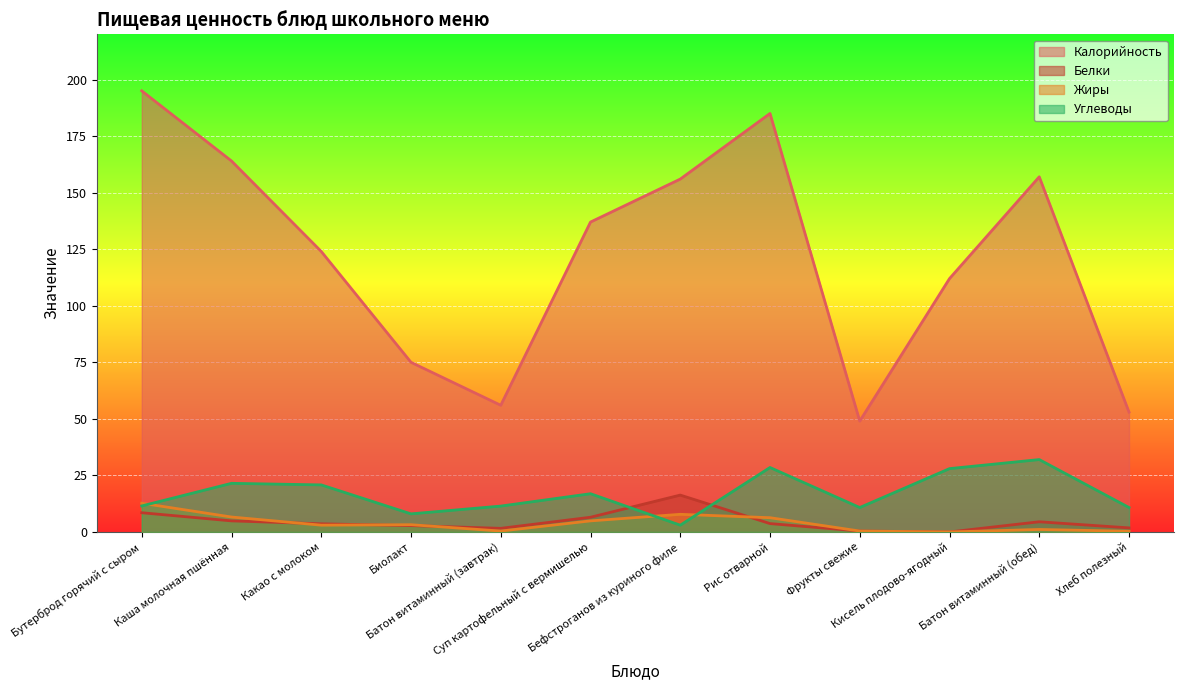

Which series changed the most between Батон витаминный (завтрак) and Бефстроганов из куриного филе?

Калорийность